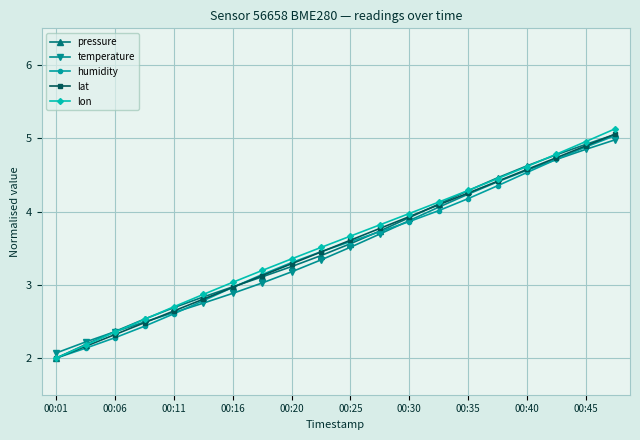

Which series has the widest spread of values?

lon